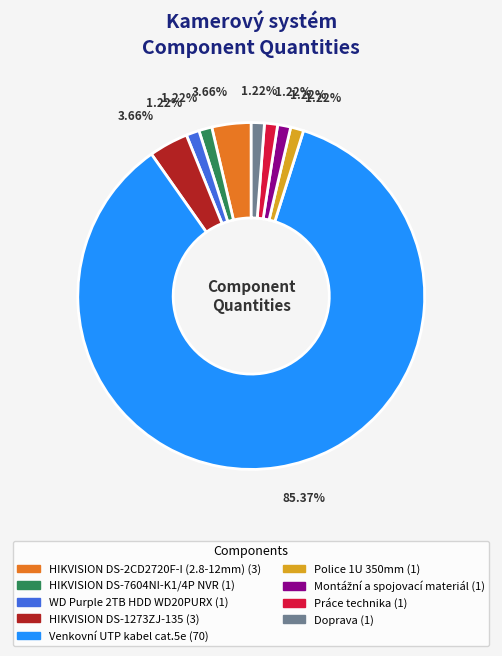

What portion of the pie excludes Doprava?

98.8%